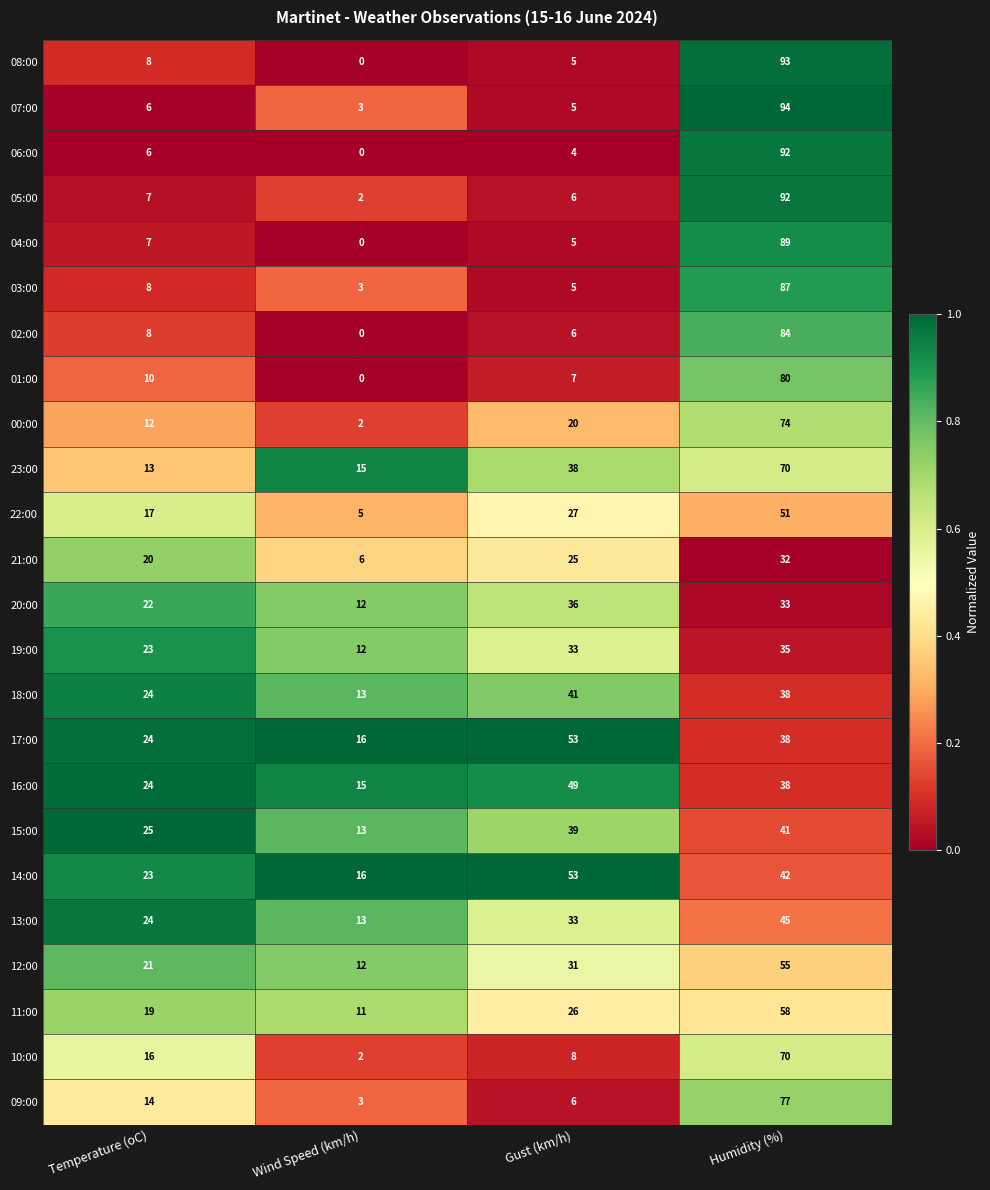

Which series changed the most between Wind Speed (km/h) and Humidity (%)?

08:00